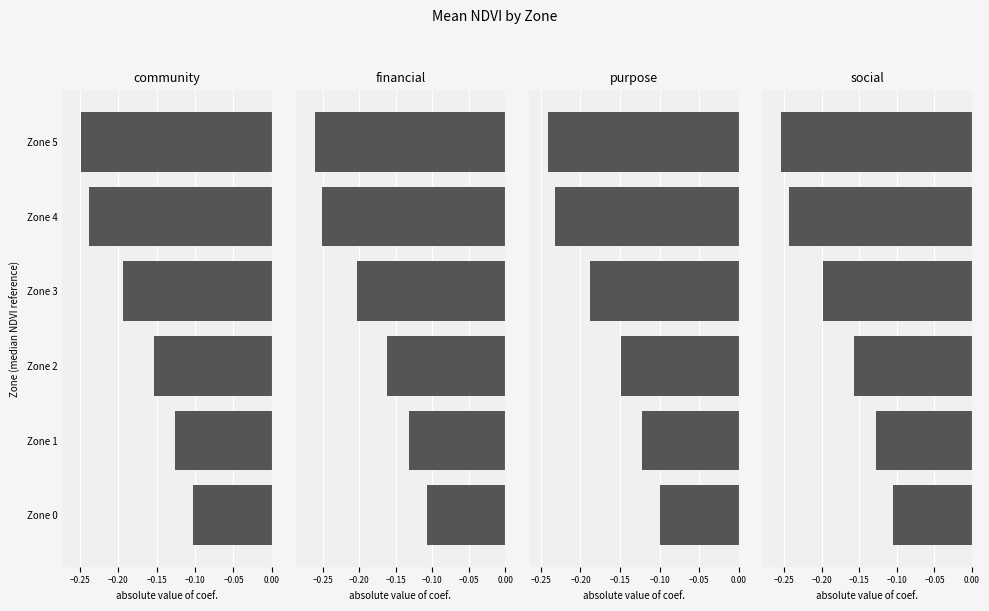

Reading left to right, list all the values displayed in this chart.

community: −0.30=-0.1	−0.25=-0.1	−0.20=-0.2	−0.15=-0.2	−0.10=-0.2	−0.05=-0.2
financial: −0.30=-0.1	−0.25=-0.1	−0.20=-0.2	−0.15=-0.2	−0.10=-0.3	−0.05=-0.3
purpose: −0.30=-0.1	−0.25=-0.1	−0.20=-0.1	−0.15=-0.2	−0.10=-0.2	−0.05=-0.2
social: −0.30=-0.1	−0.25=-0.1	−0.20=-0.2	−0.15=-0.2	−0.10=-0.2	−0.05=-0.3